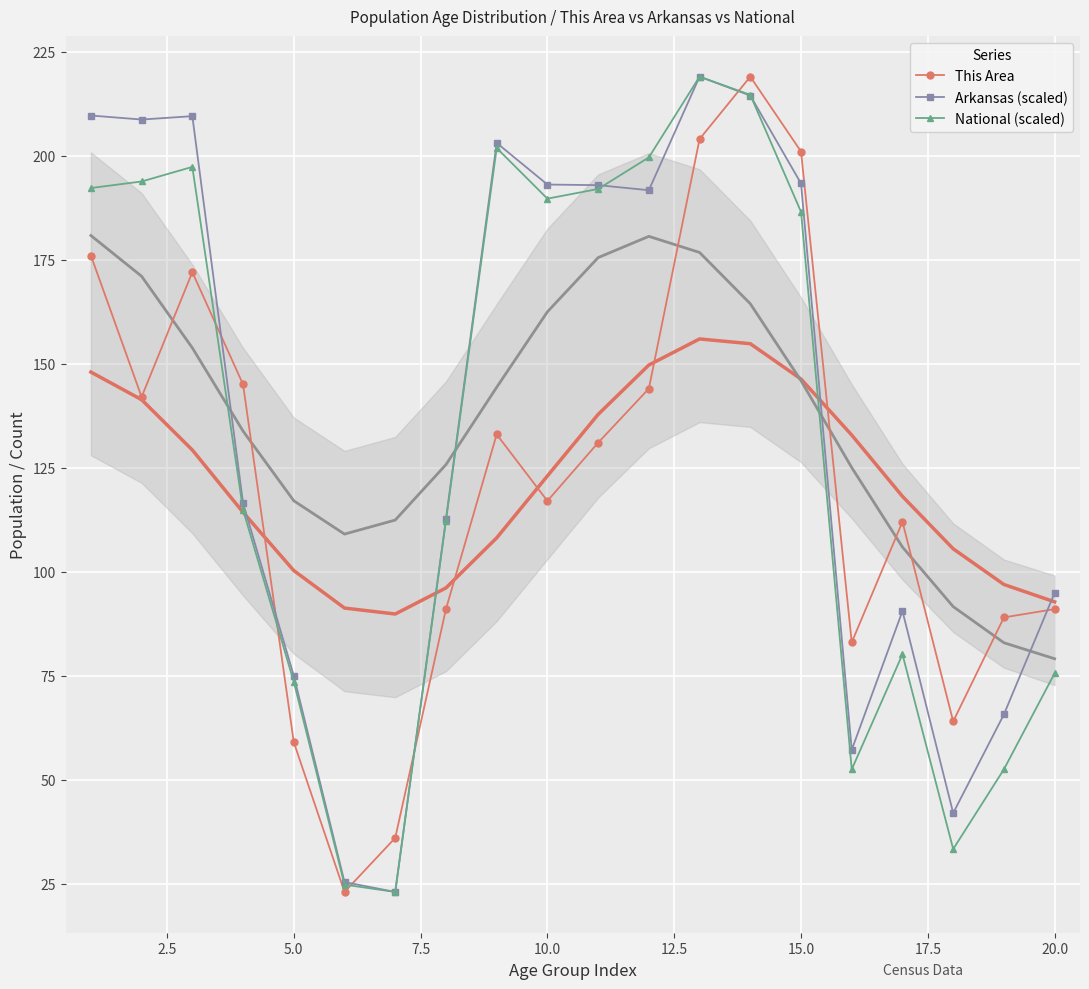

Rank the series by their average value, from lowest to highest.

This Area, National (scaled), Arkansas (scaled)